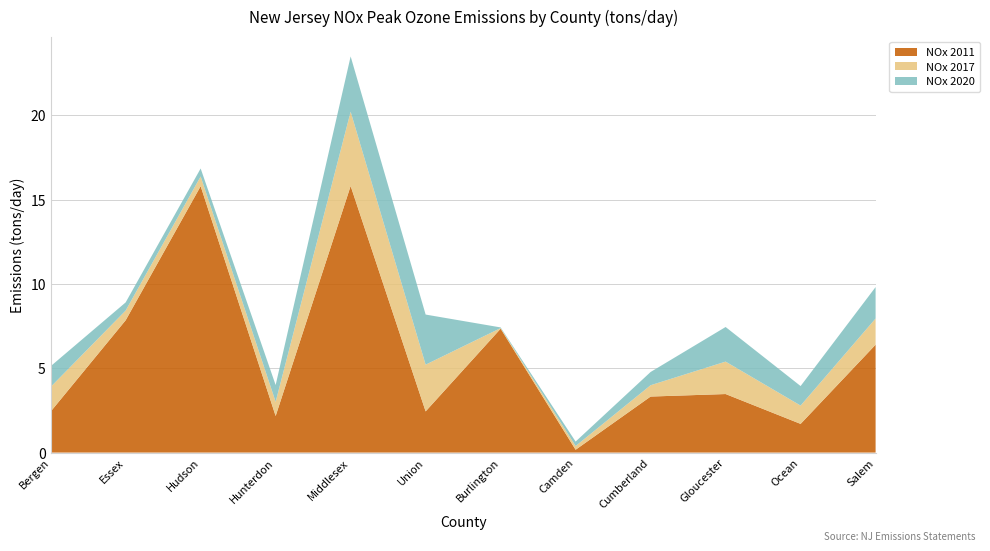

Reading left to right, what are all the values shown in this chart?

NOx 2011: Bergen=2.4	Essex=7.8	Hudson=15.8	Hunterdon=2.2	Middlesex=15.8	Union=2.4	Burlington=7.3	Camden=0.2	Cumberland=3.3	Gloucester=3.5	Ocean=1.7	Salem=6.4
NOx 2017: Bergen=1.5	Essex=0.6	Hudson=0.6	Hunterdon=0.8	Middlesex=4.4	Union=2.8	Burlington=0.0	Camden=0.2	Cumberland=0.7	Gloucester=1.9	Ocean=1.1	Salem=1.6
NOx 2020: Bergen=1.2	Essex=0.5	Hudson=0.5	Hunterdon=1.0	Middlesex=3.3	Union=3.0	Burlington=0.0	Camden=0.3	Cumberland=0.8	Gloucester=2.1	Ocean=1.2	Salem=1.9